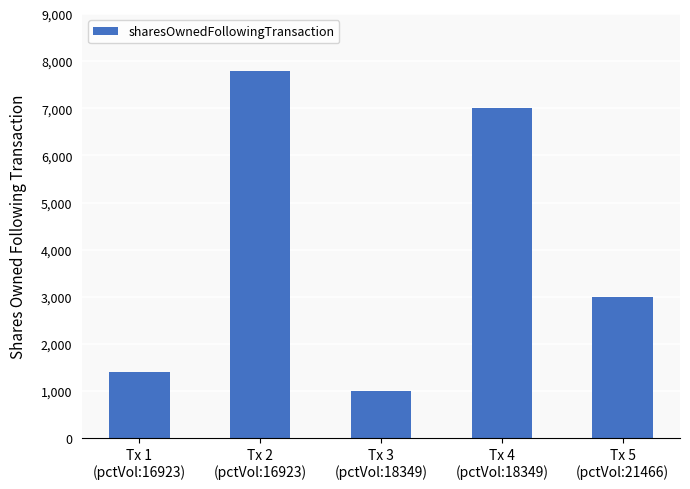

Are the bars horizontal?

No